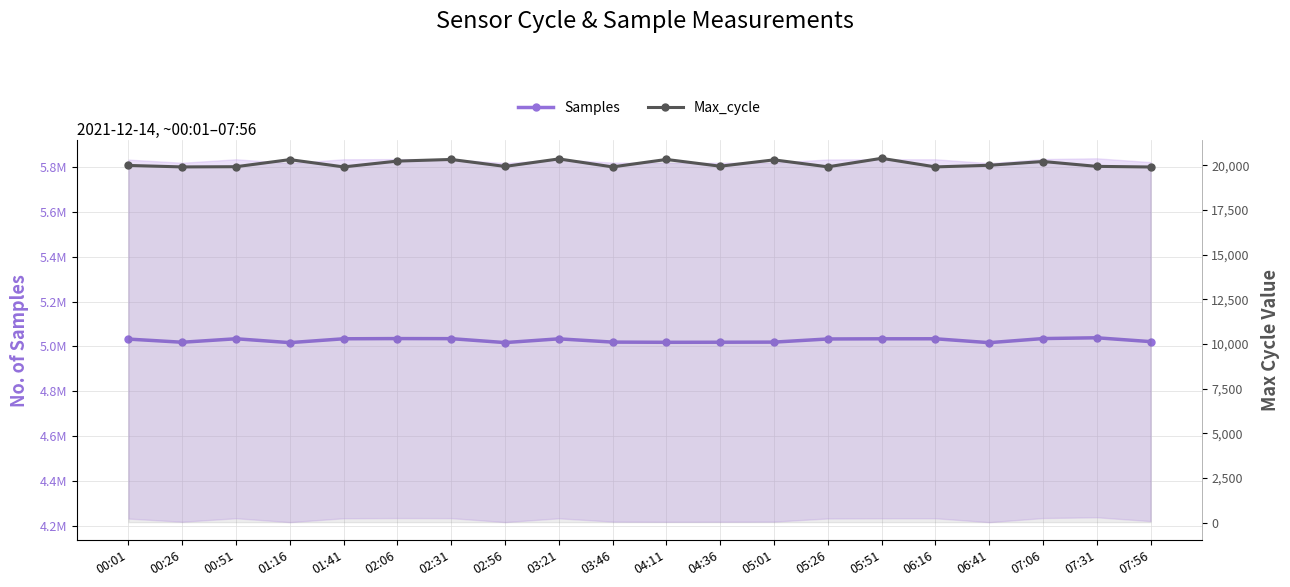

Which category has the highest value in the Samples series?

07:31